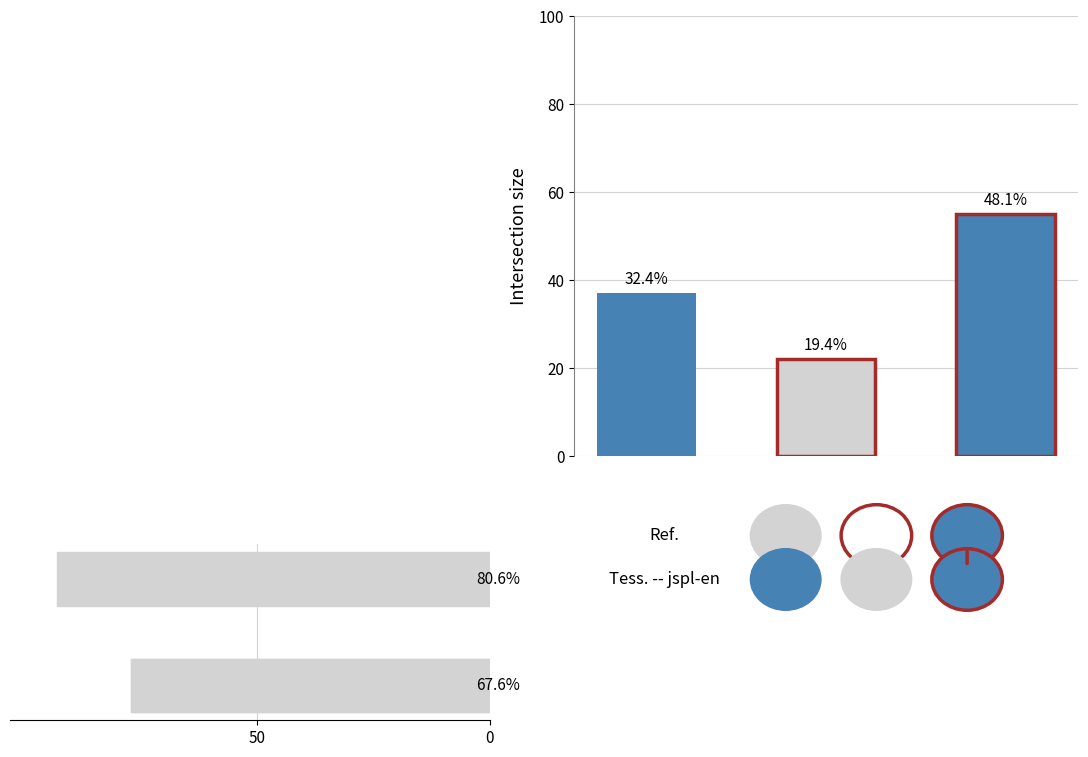

True or false: the data shows 158 at 0.

False